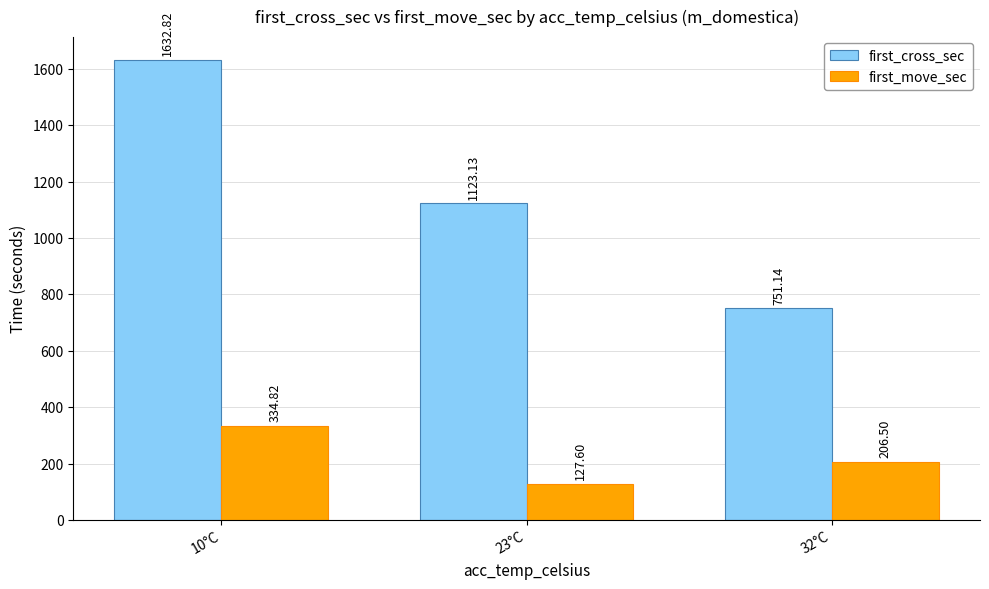

Reading right to left, transcribe all the data shown in this chart.

first_cross_sec: 751.1	1123.1	1632.8
first_move_sec: 206.5	127.6	334.8